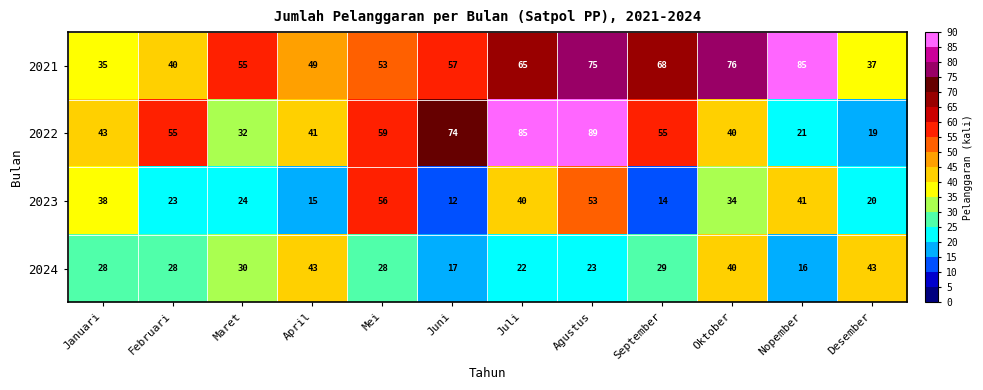

Count the number of data series in this chart.

4